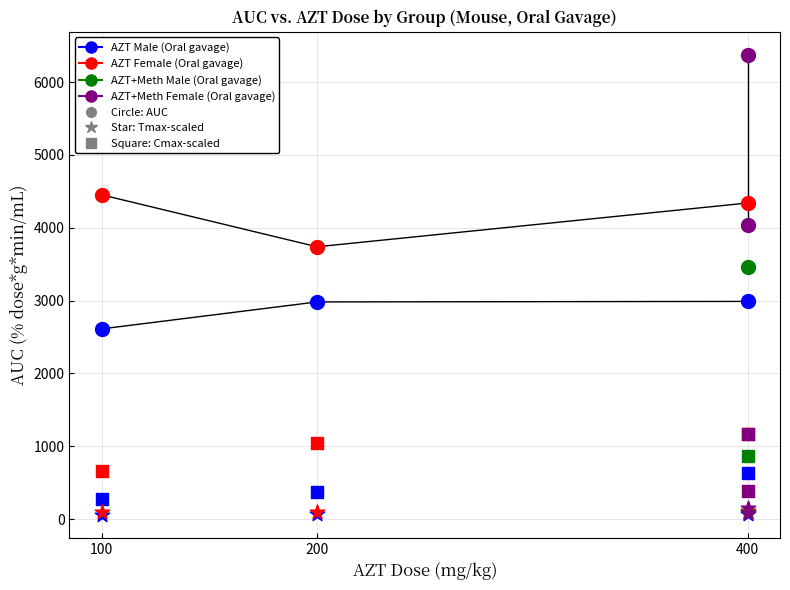

Is the value of AZT Female (Oral gavage) at 400 greater than the value of AZT Male (Oral gavage) at 100?

Yes